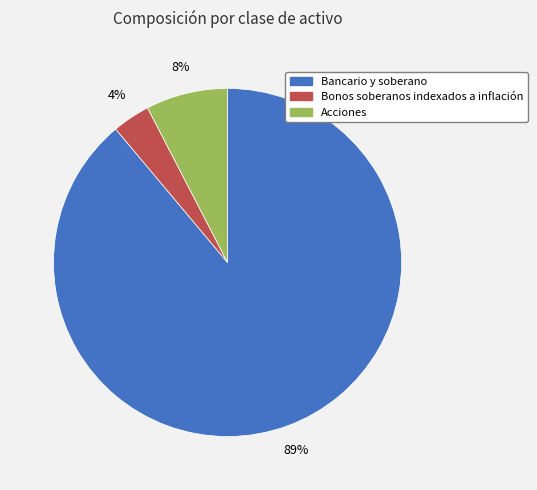

To the nearest percent, what percentage of the pie is Bonos soberanos indexados a inflación?

4%